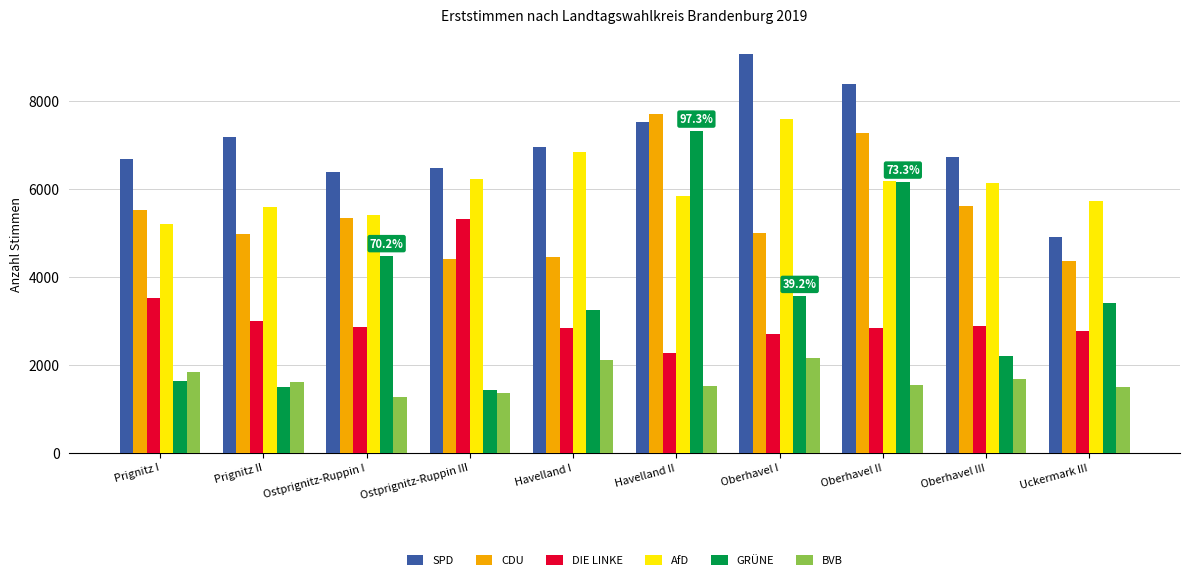

What is the label of the 1st bar from the left?

Prignitz I